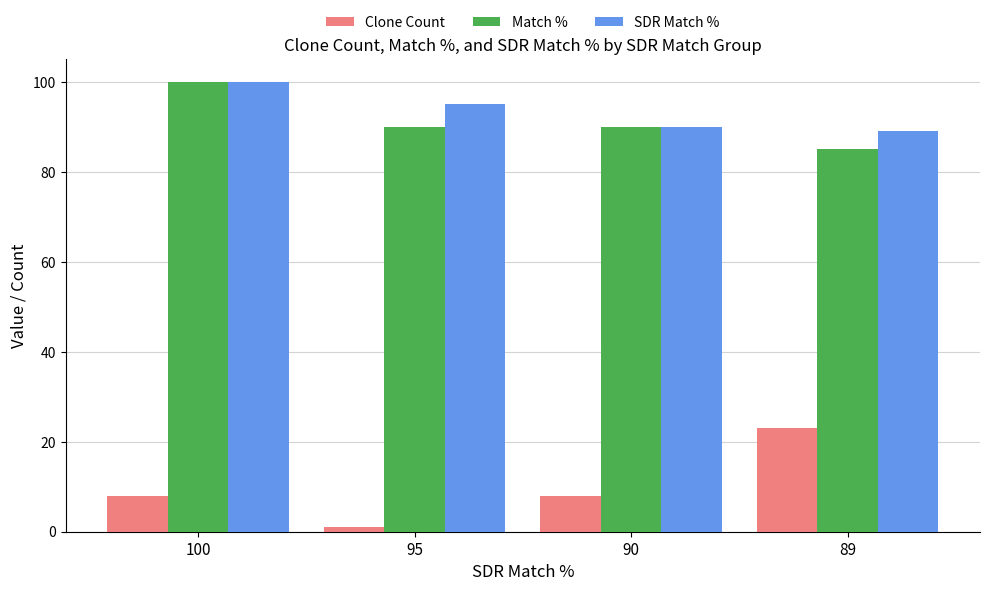

What is the difference between the Clone Count values at 89 and 90?

15